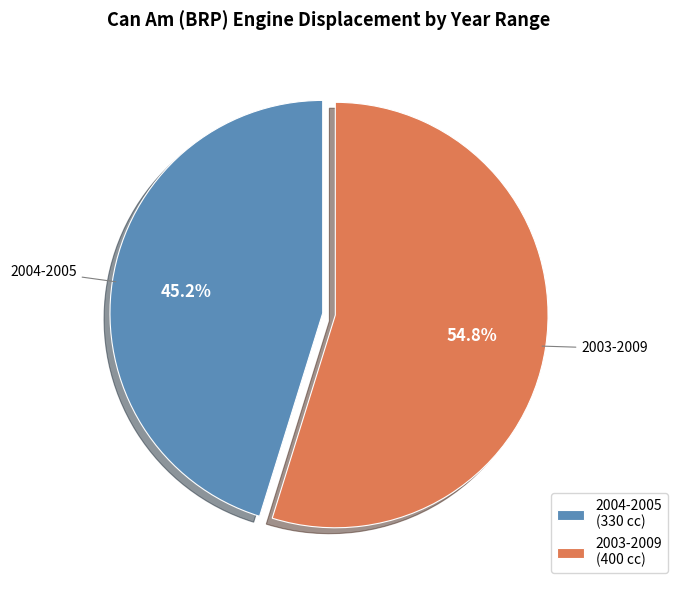

Combined, what portion of the pie is 2003-2009 and 2004-2005?

100.0%